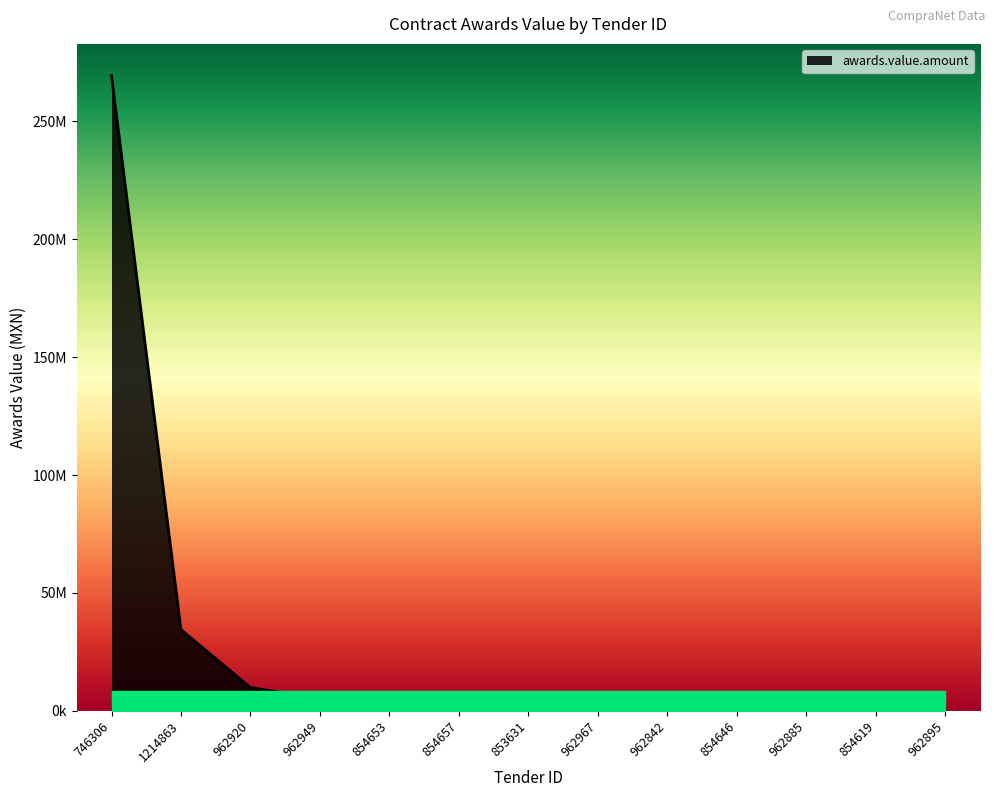

What is the approximate value at 1214863?

34429066.4